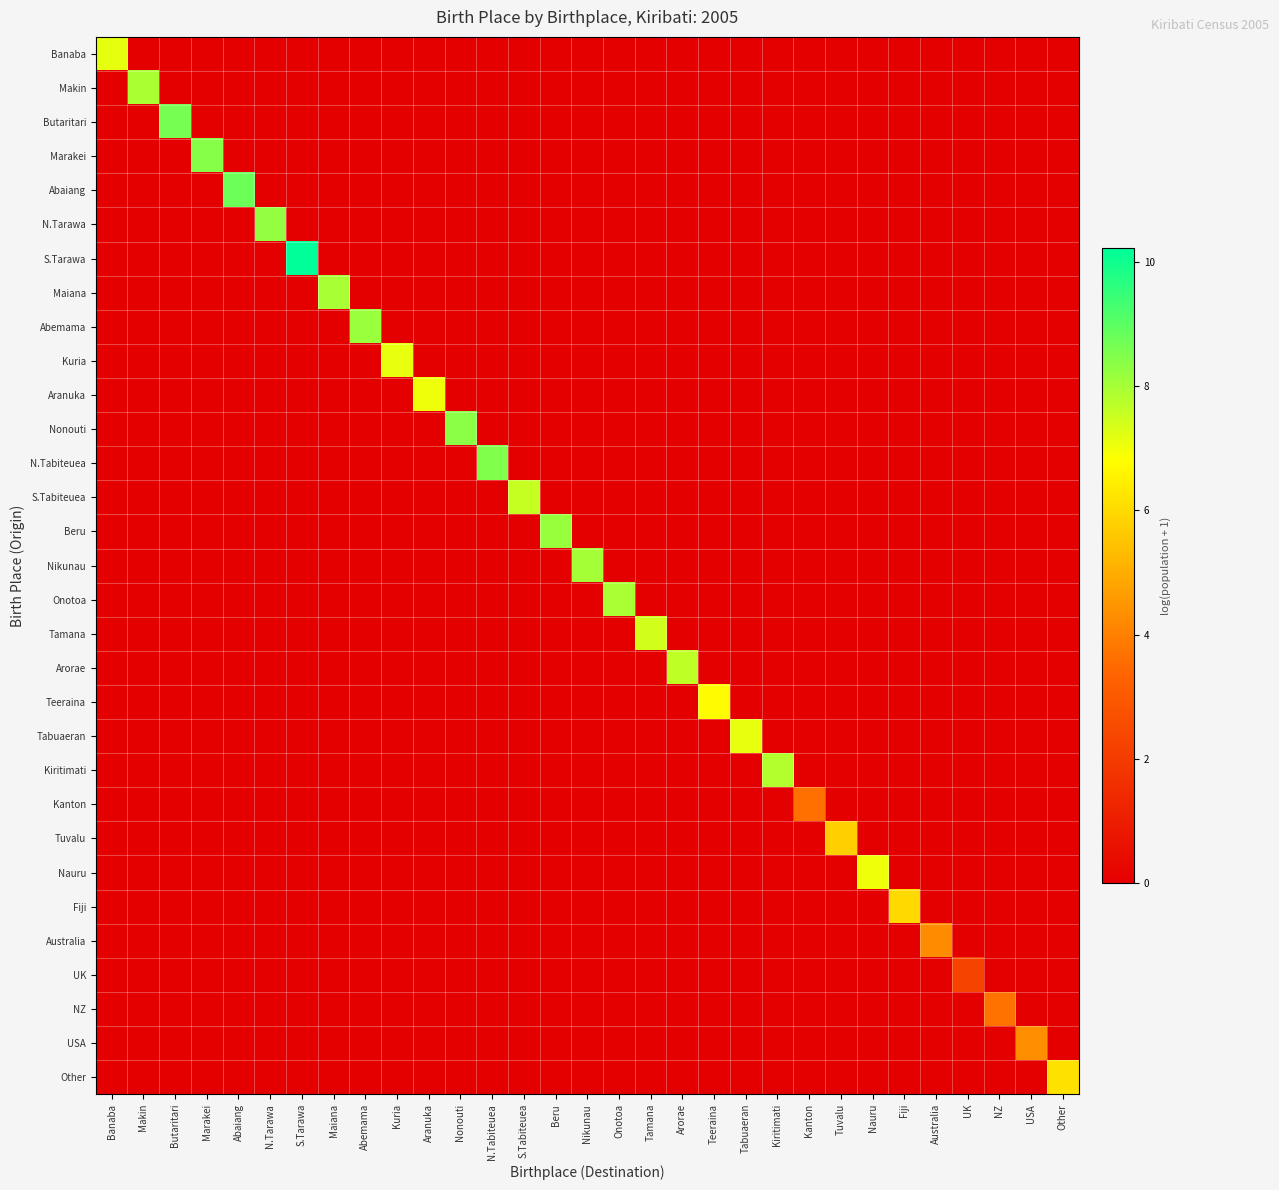

Which series has the largest total across all categories?

S.Tarawa